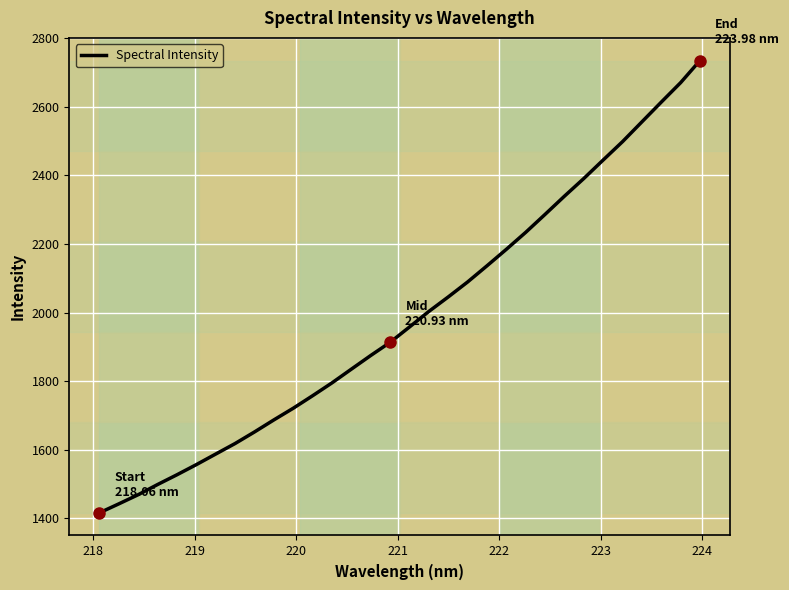

What is the greatest value displayed?

2734.3